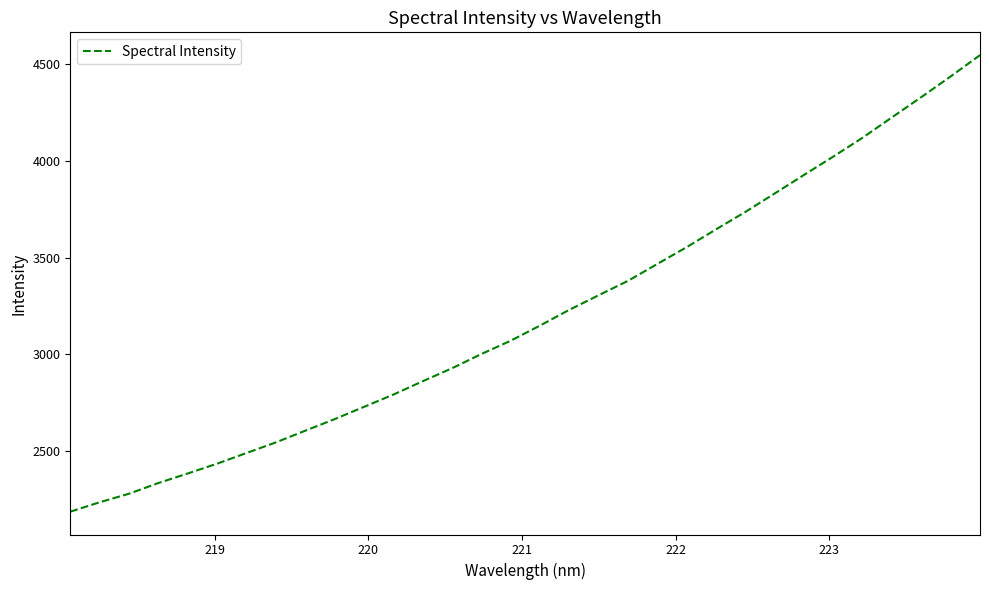

What is the difference between the maximum and minimum values?

2363.4